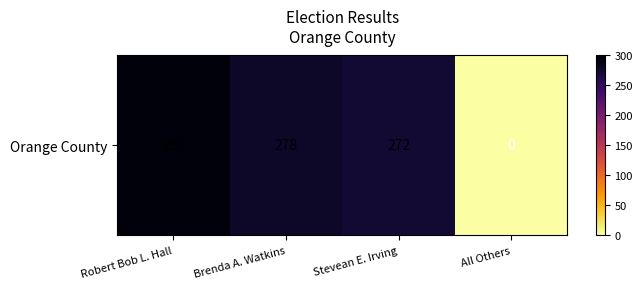

Which category has the lowest value across all series?

All Others